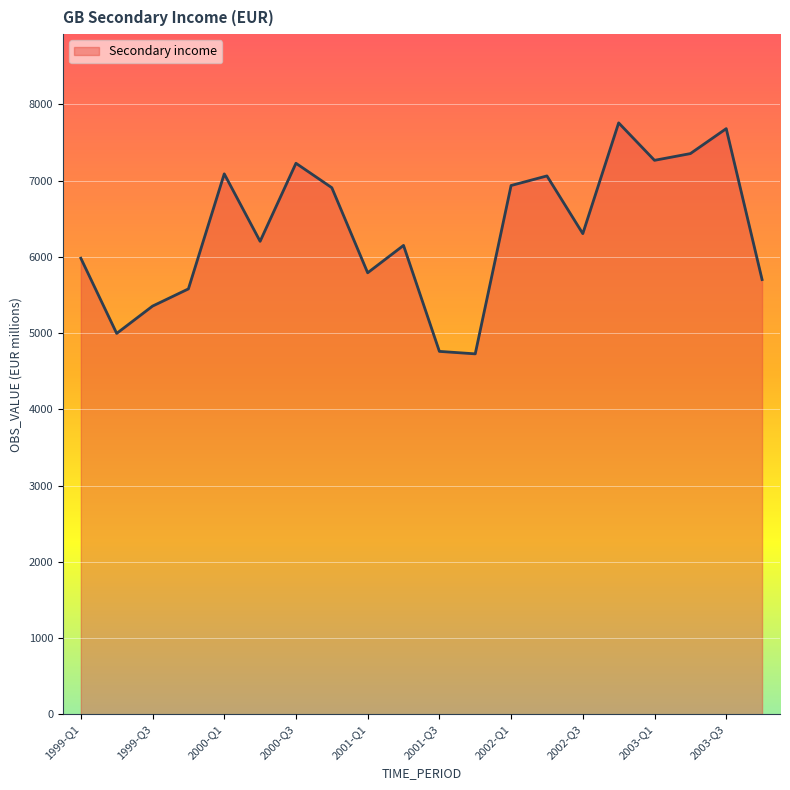

What is the smallest value displayed?

4727.0